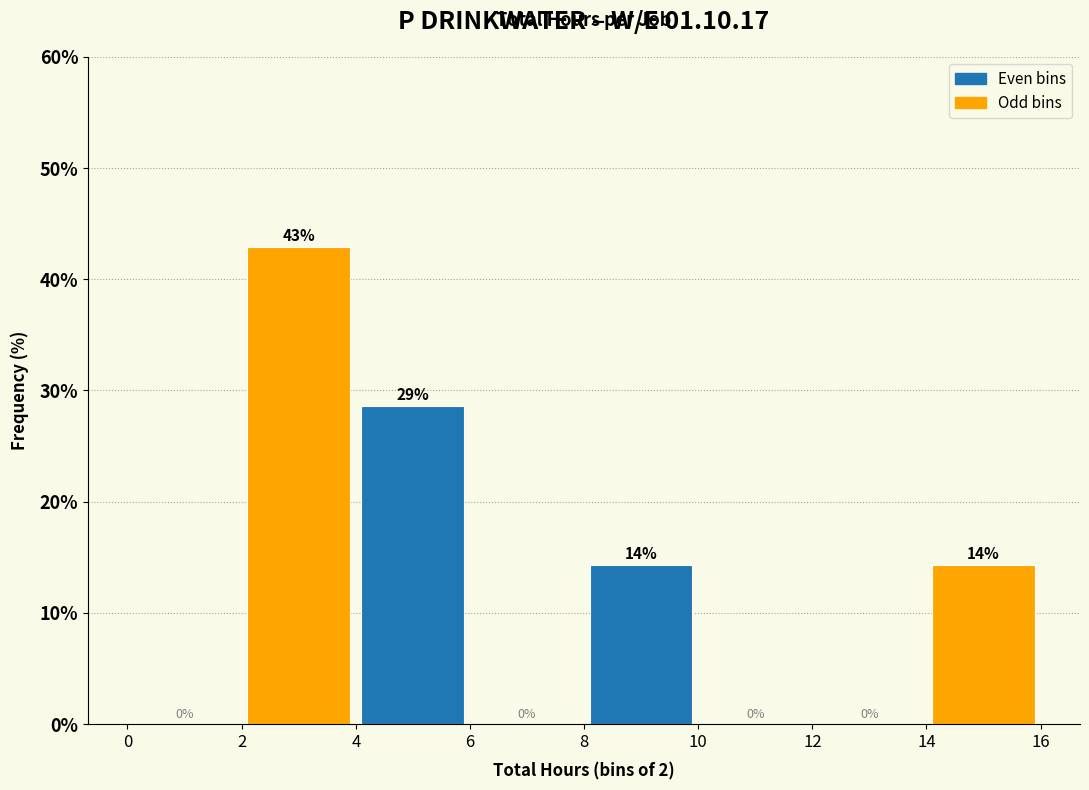

Which range on the x-axis has the tallest bar?

2 to 4